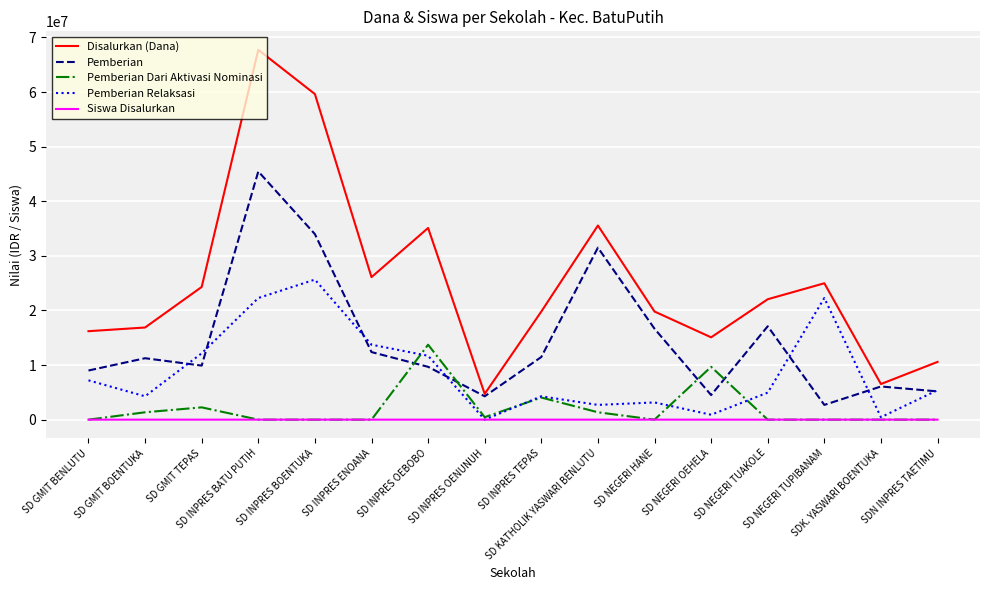

How many series are shown in this chart?

5